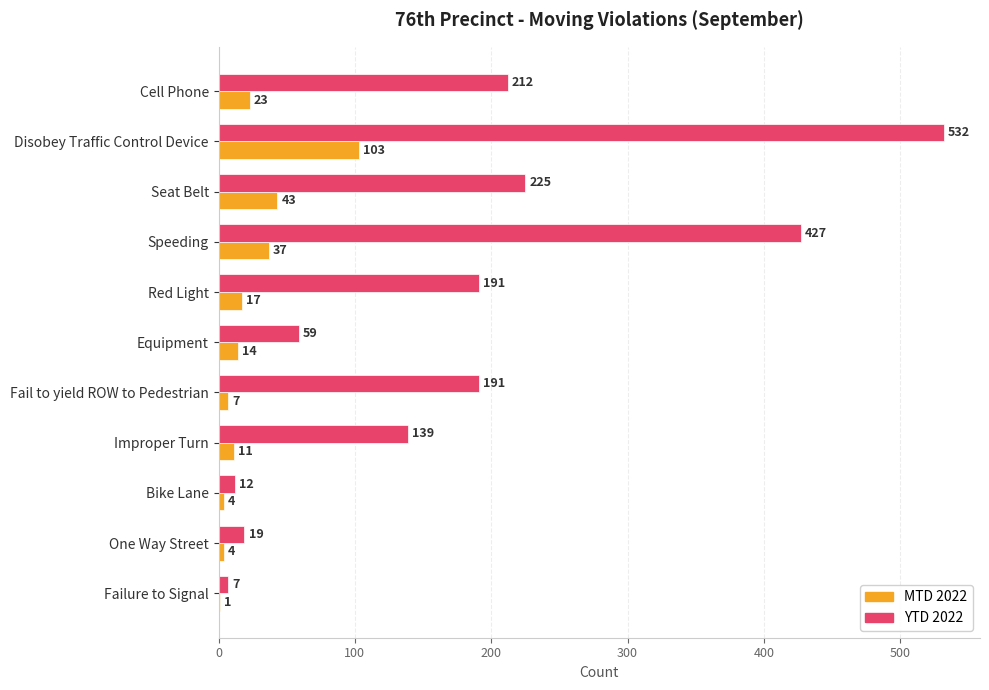

What is the total value across all series at One Way Street?

23